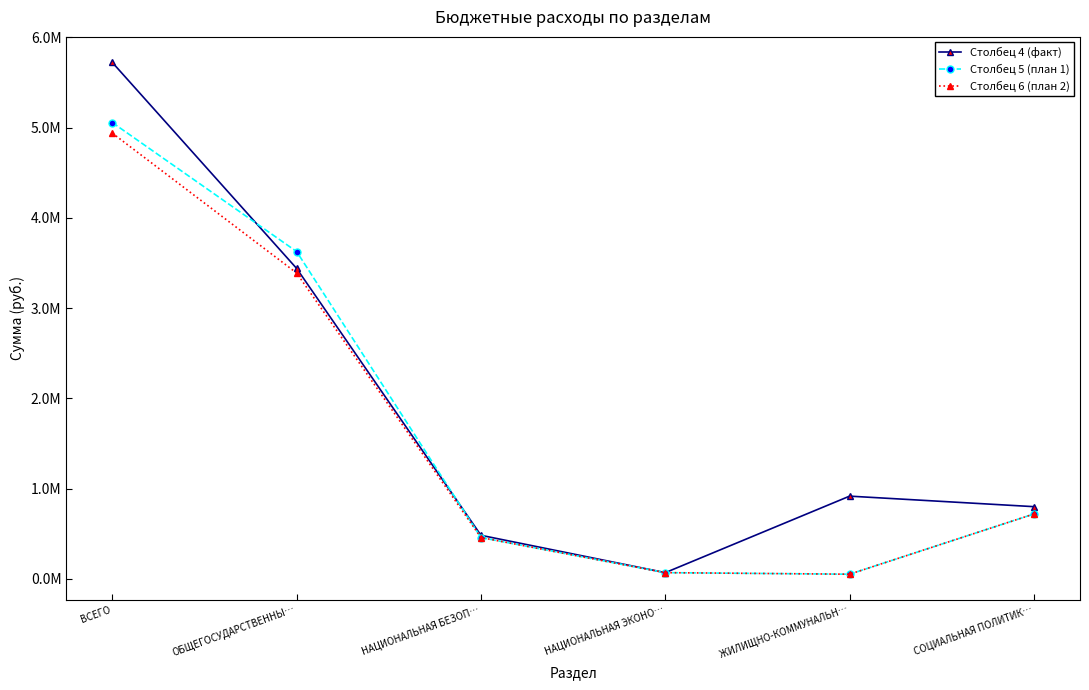

What are all the series names shown in the legend?

Столбец 4 (факт), Столбец 5 (план 1), Столбец 6 (план 2)